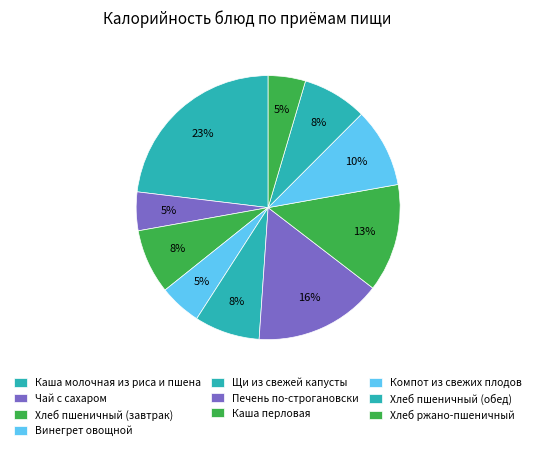

Rank the categories by value from highest to lowest.

Каша молочная из риса и пшена, Печень по-строгановски, Каша перловая, Компот из свежих плодов, Щи из свежей капусты, Хлеб пшеничный (завтрак), Хлеб пшеничный (обед), Винегрет овощной, Чай с сахаром, Хлеб ржано-пшеничный